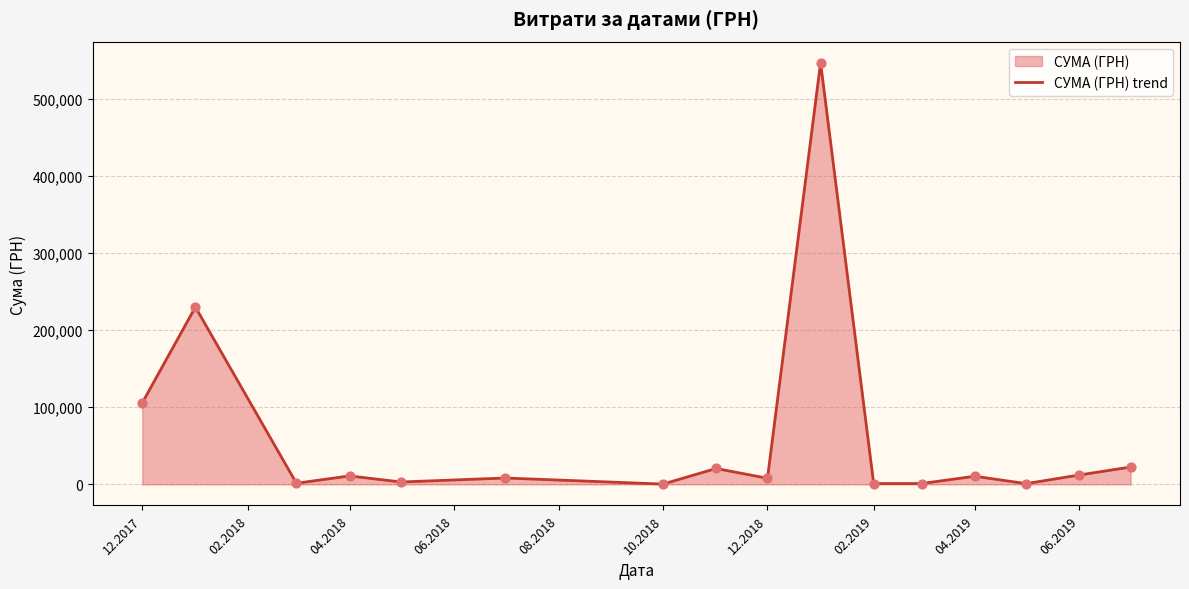

Which has a higher value, 10.2018 or 12.2018?

12.2018